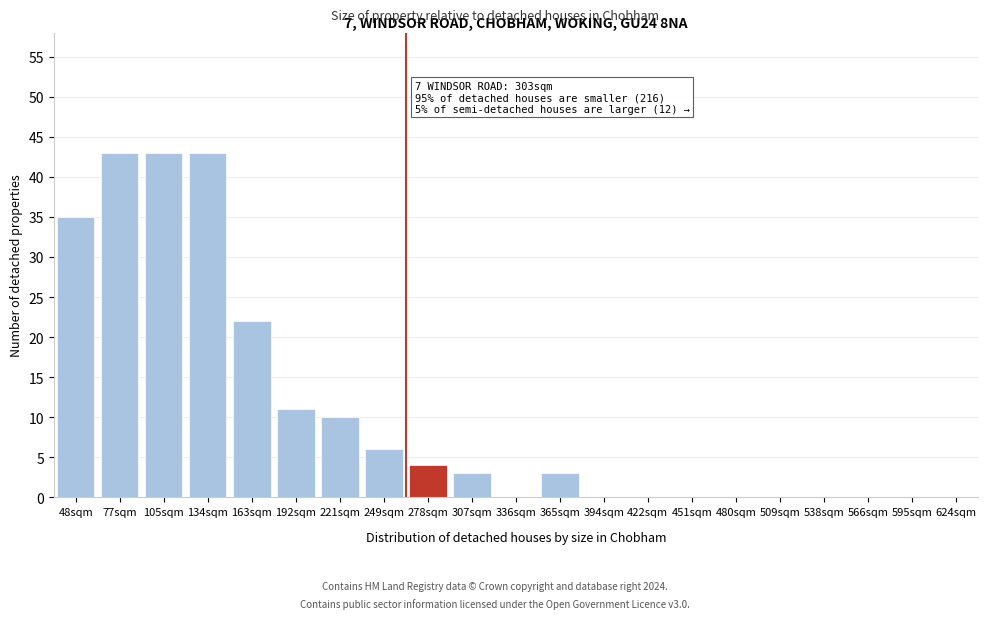

Reading left to right, what are all the values shown in this chart?

48sqm=35	77sqm=43	105sqm=43	134sqm=43	163sqm=22	192sqm=11	221sqm=10	249sqm=6	278sqm=4	307sqm=3	336sqm=0	365sqm=3	394sqm=0	422sqm=0	451sqm=0	480sqm=0	509sqm=0	538sqm=0	566sqm=0	595sqm=0	624sqm=0